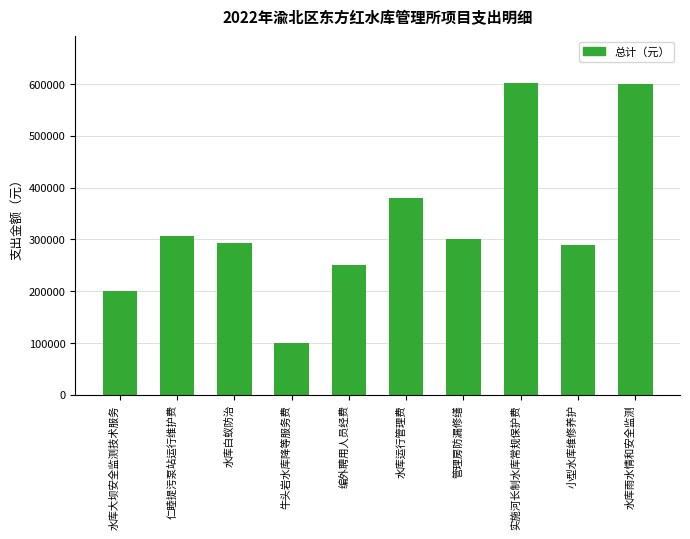

What is the difference between the second highest and second lowest values?

400000